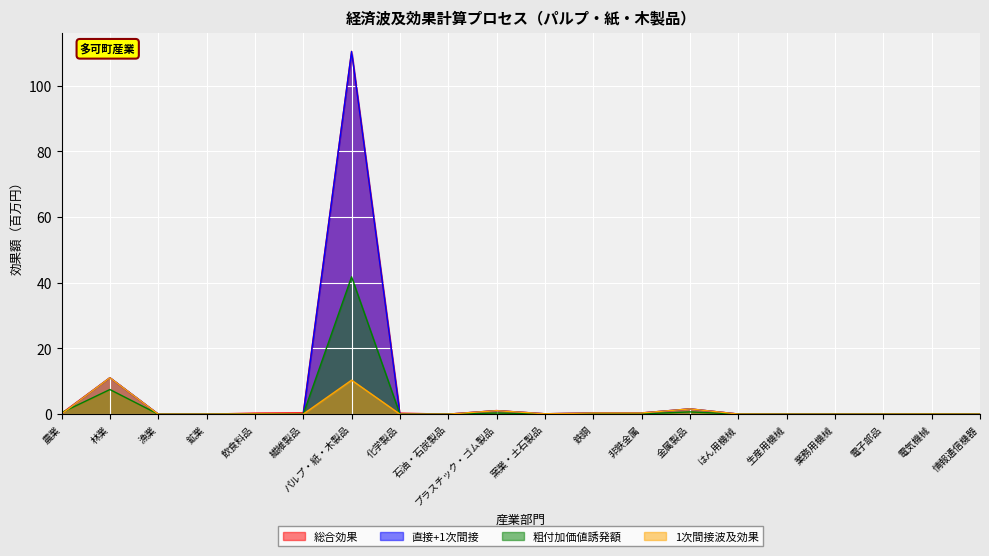

In 直接+1次間接, how many points are lower than both neighbors (excluding endpoints)?

4